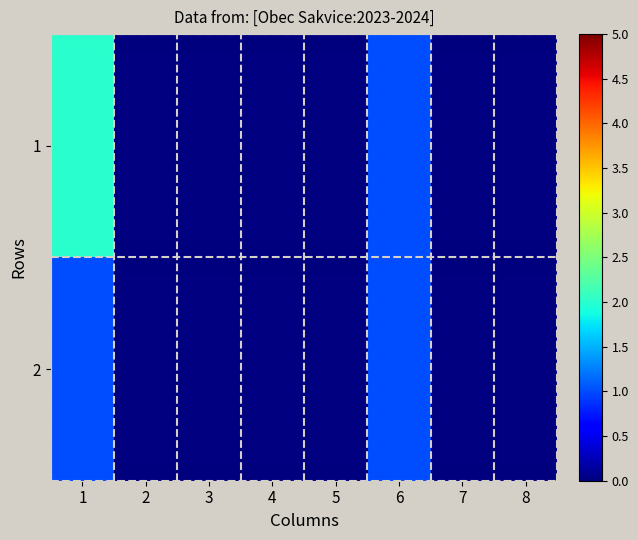

At how many categories does at least one series exceed 1?

1